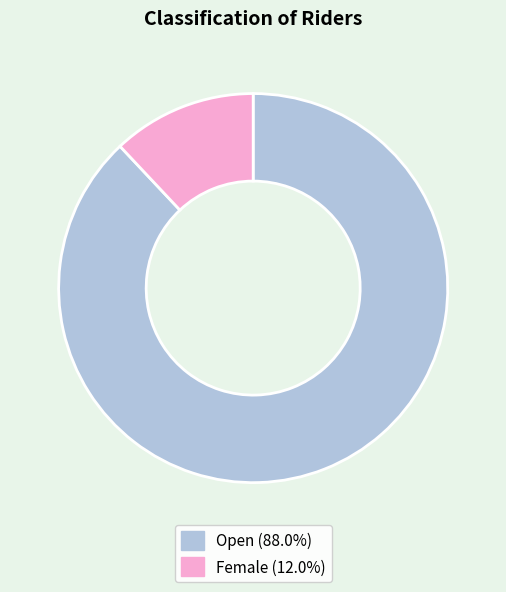

Approximately how many times larger is the value at Open (88.0%) compared to Female (12.0%)?

7.3